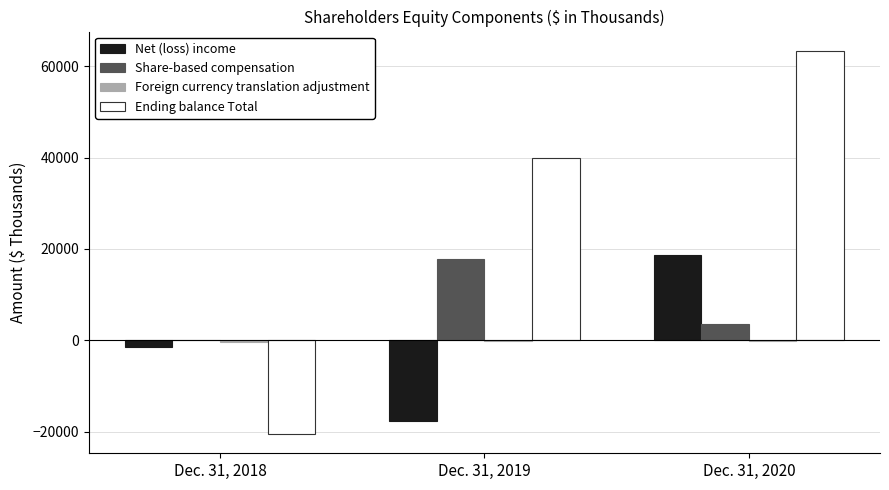

Is it true that Ending balance Total equals 63387 at Dec. 31, 2020?

True